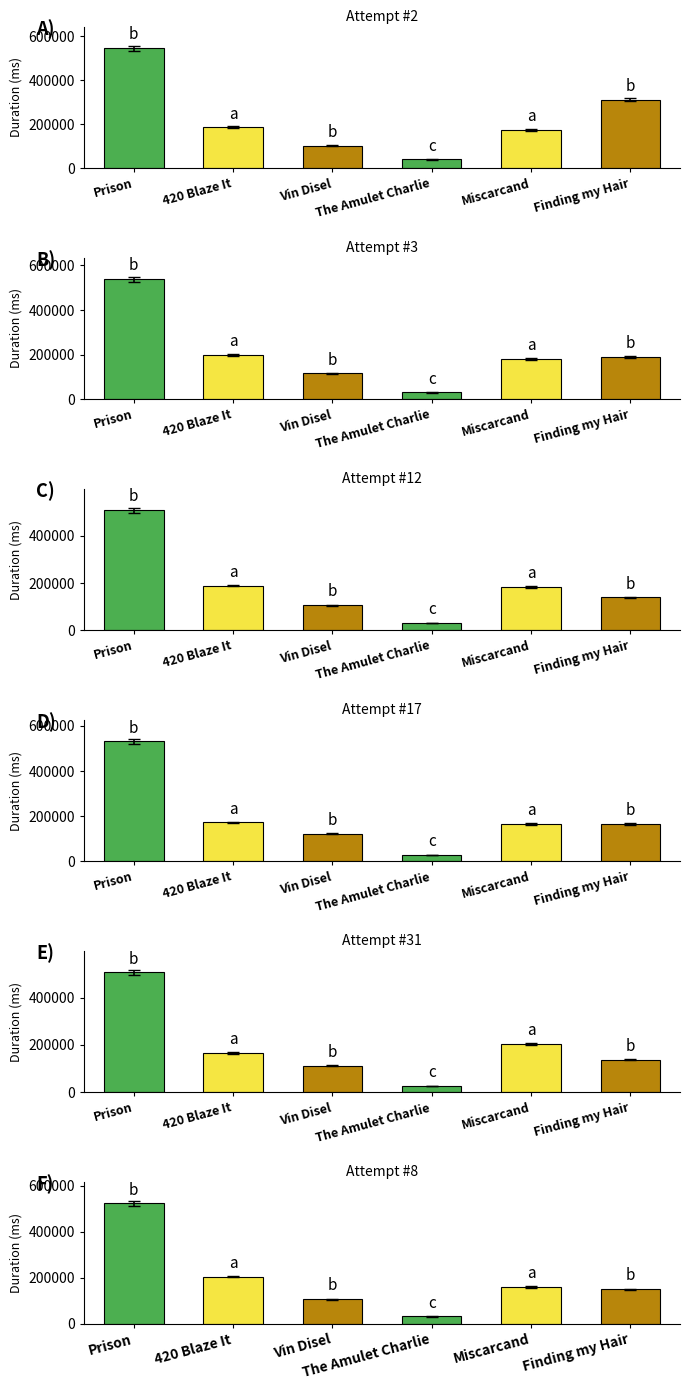

At which category is the sum across all series the highest?

Prison